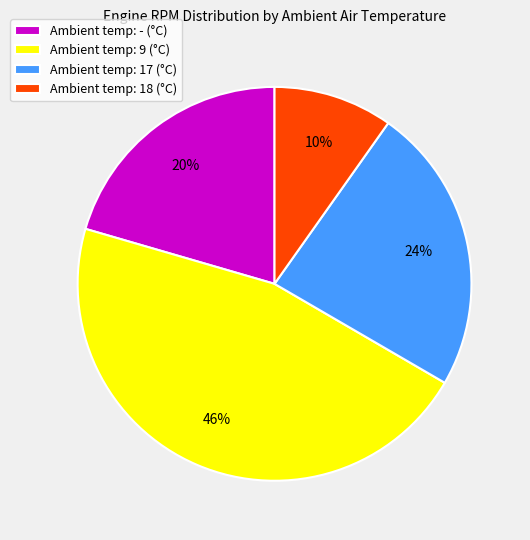

How many segments does this pie chart have?

4